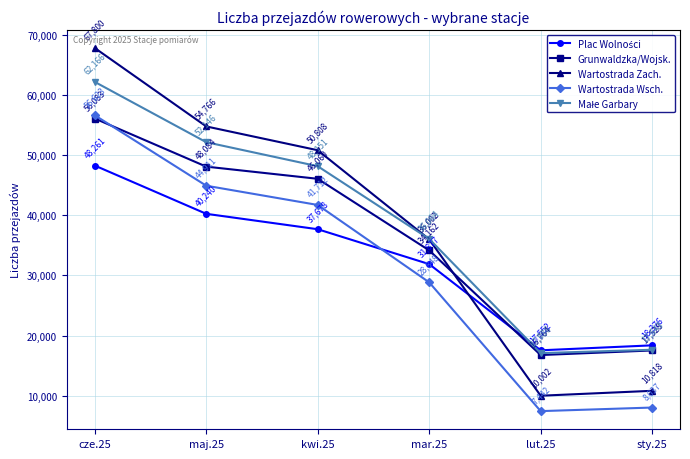

What position from the left is sty.25?

6